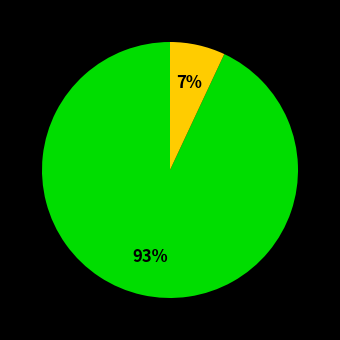

To the nearest percent, what is the difference between the largest and smallest slice percentages?

86%